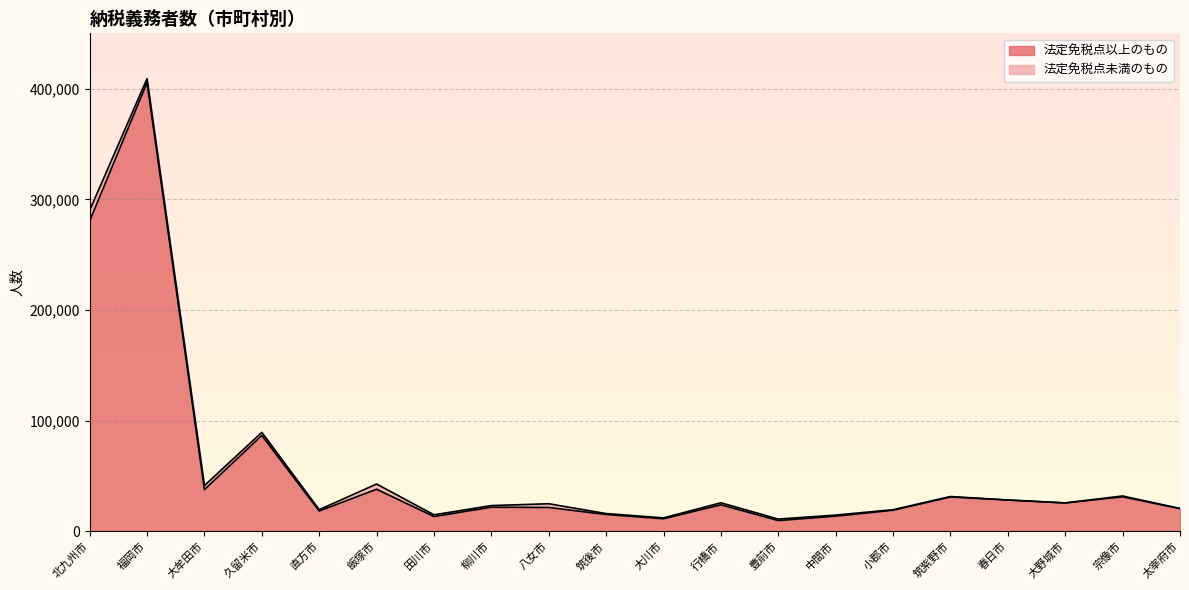

What is the smallest value displayed?

9685